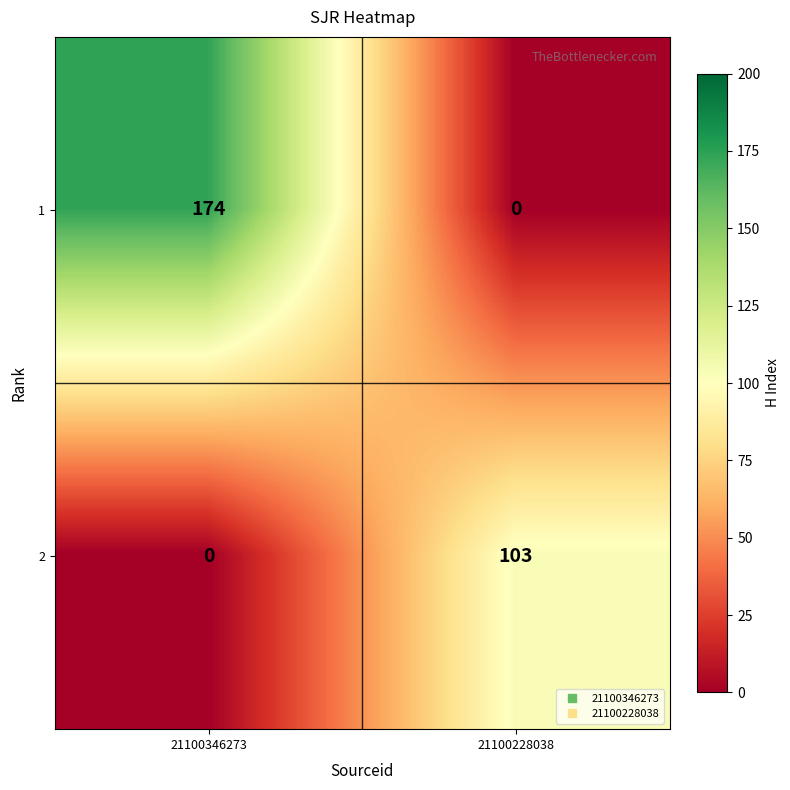

How many distinct data groups are displayed?

2